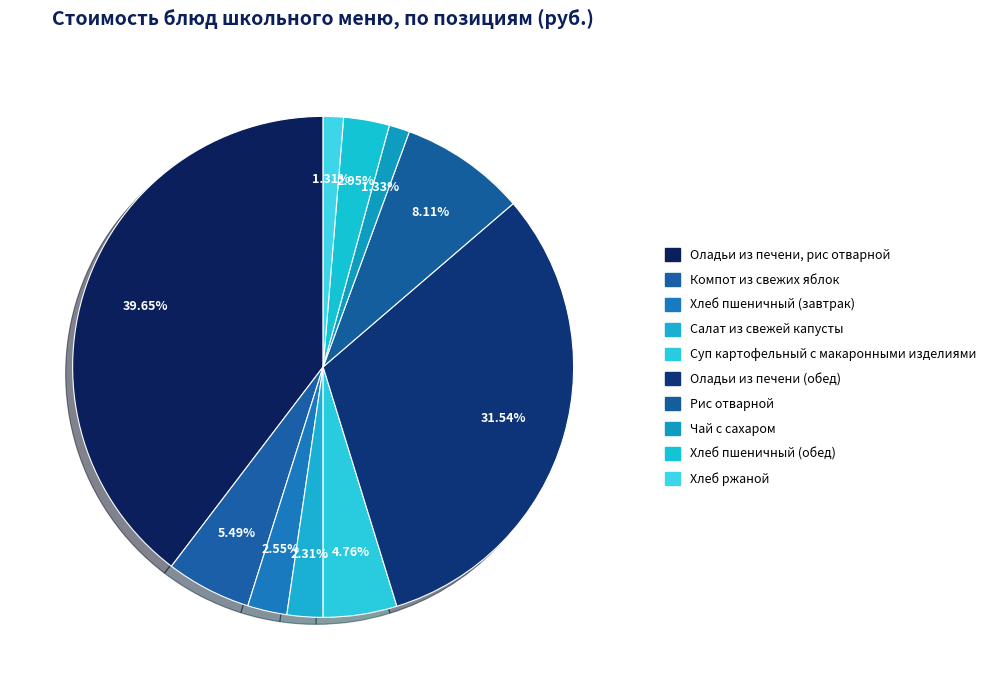

To the nearest percent, what portion does Хлеб ржаной represent?

1%